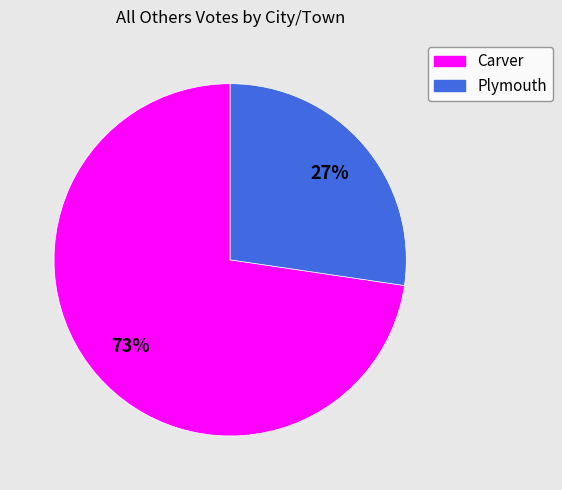

What percentage is the Plymouth slice, to the nearest percent?

27%